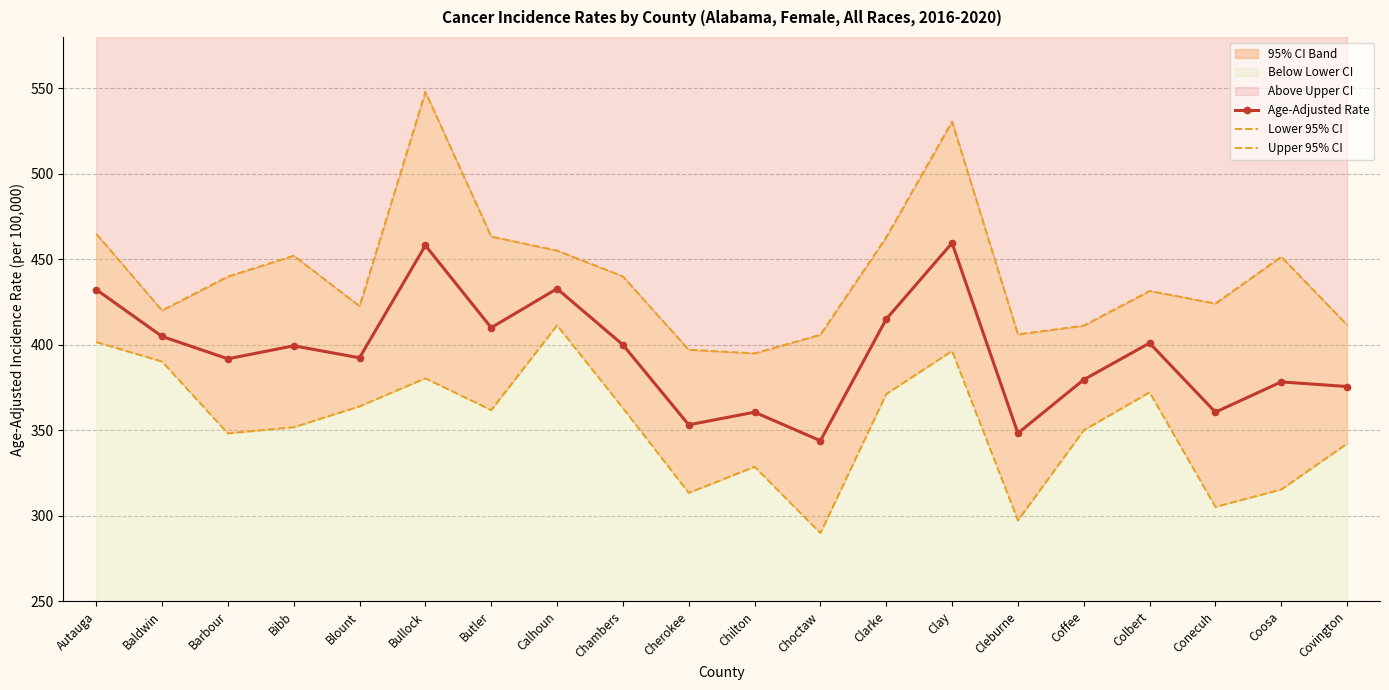

How many lines are shown in the chart?

3